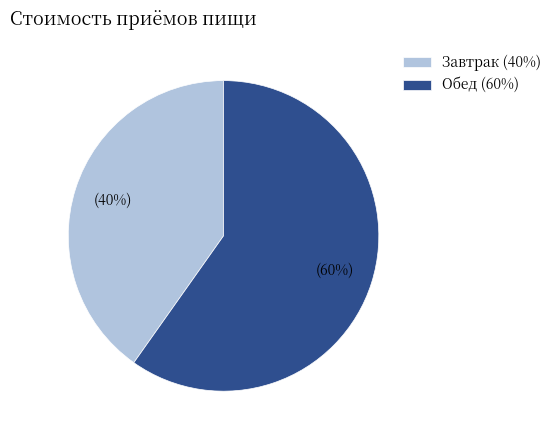

To the nearest percent, what is the combined percentage of Обед and Завтрак?

100%